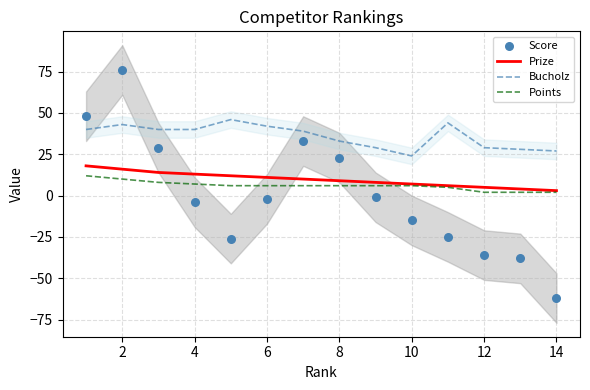

At how many categories does at least one series exceed 15?

14